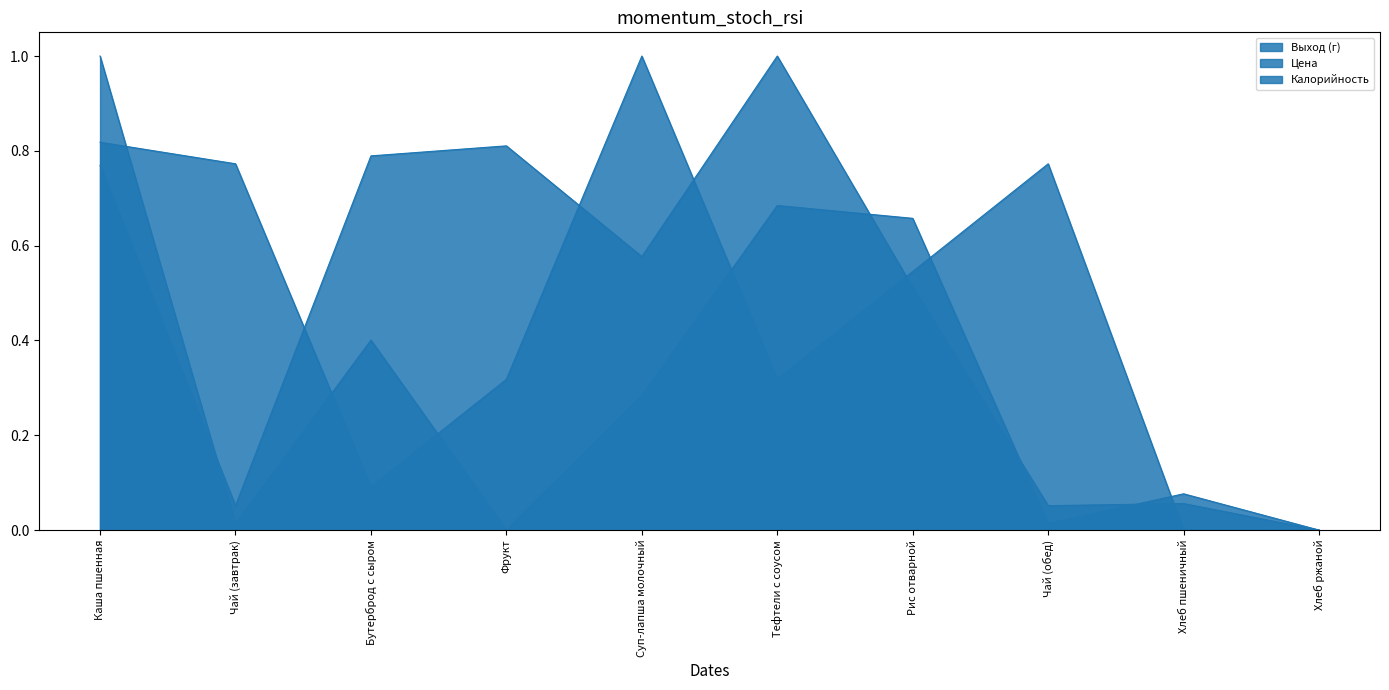

Which series changed the most between Каша пшенная and Суп-лапша молочный?

Калорийность